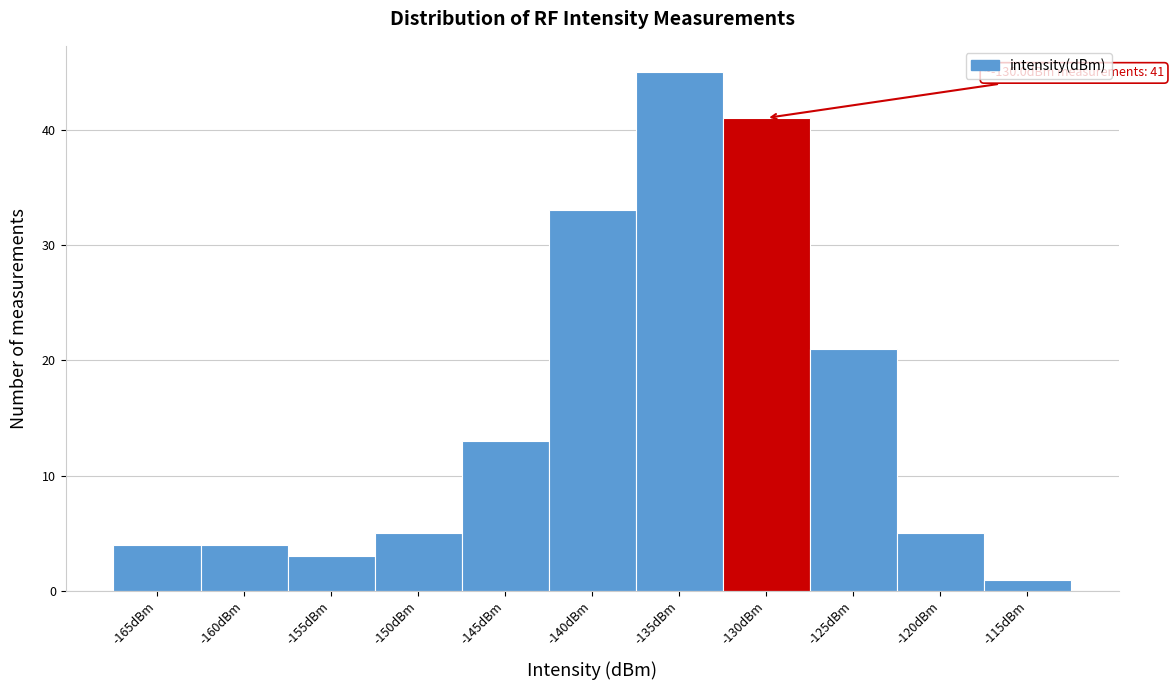

Reading left to right, list all the values displayed in this chart.

-165dBm=4	-160dBm=4	-155dBm=3	-150dBm=5	-145dBm=13	-140dBm=33	-135dBm=45	-130dBm=41	-125dBm=21	-120dBm=5	-115dBm=1